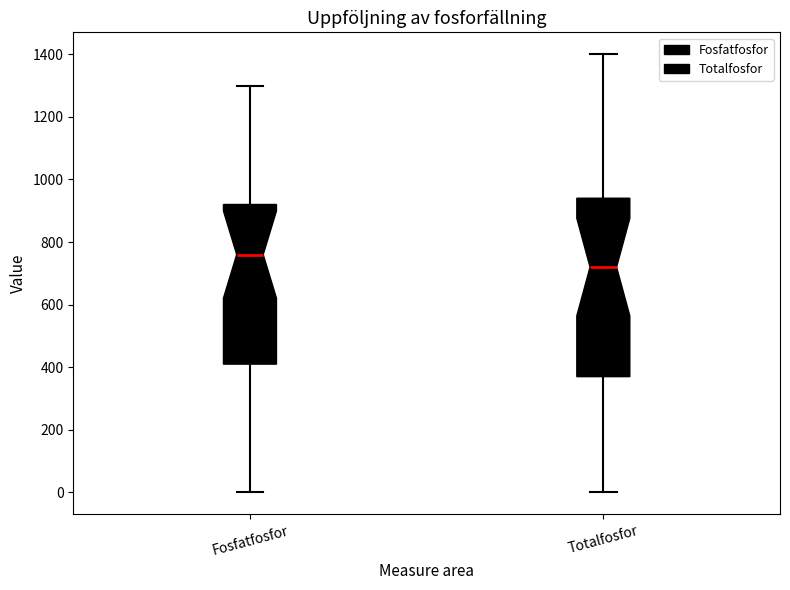

Comparing the boxes themselves (not the whiskers), which one is the tallest?

Totalfosfor